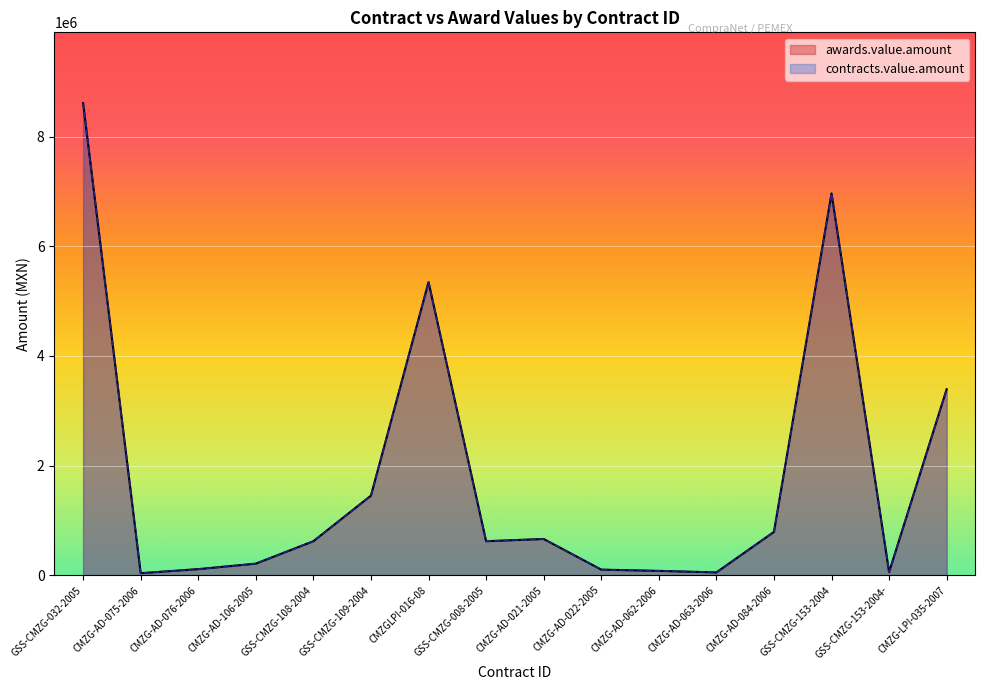

What is the average value of the contracts.value.amount series?

1817966